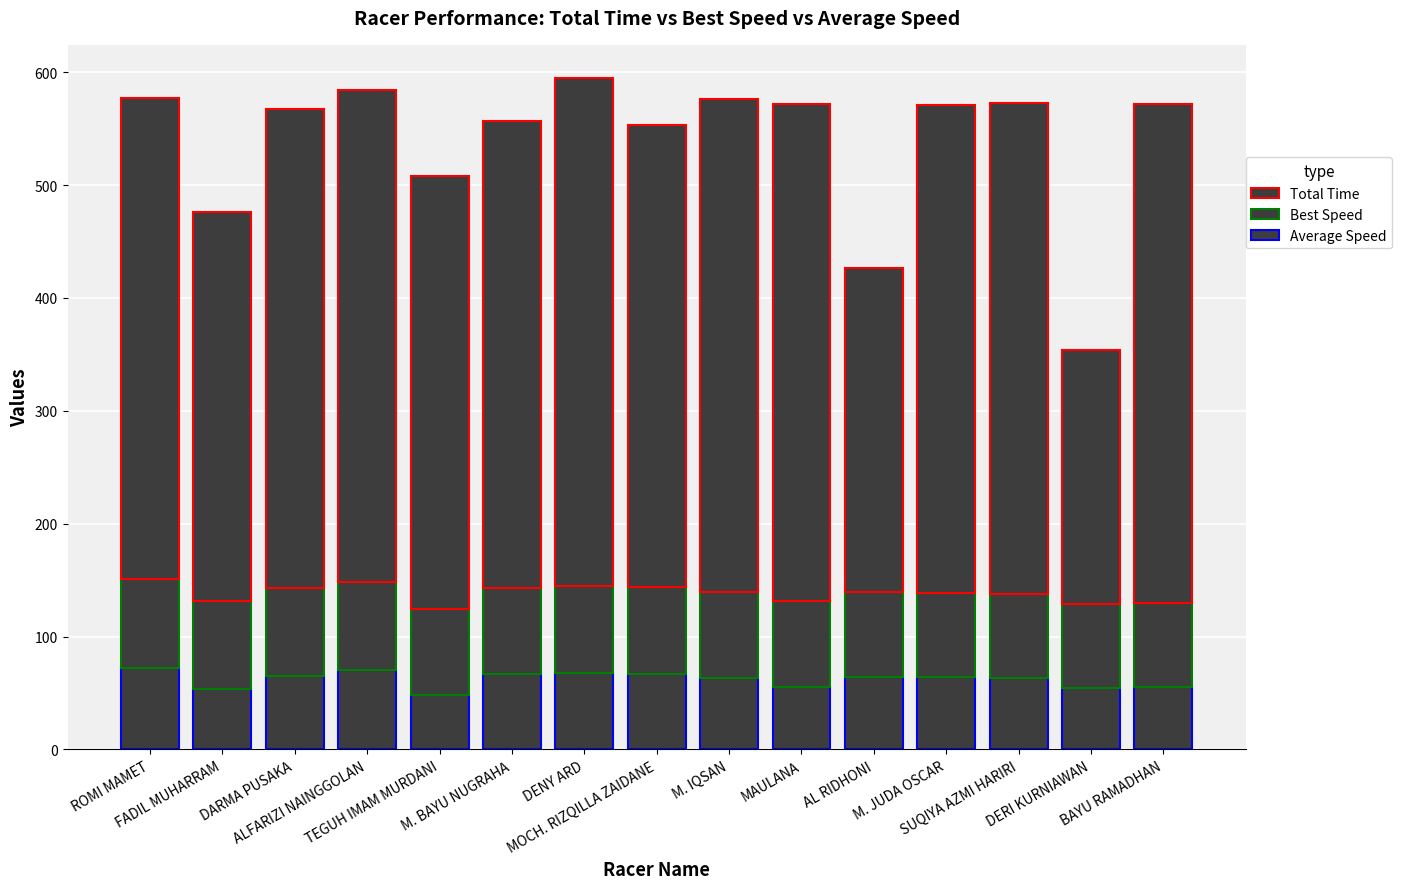

At which category is the sum across all series the highest?

DENY ARD